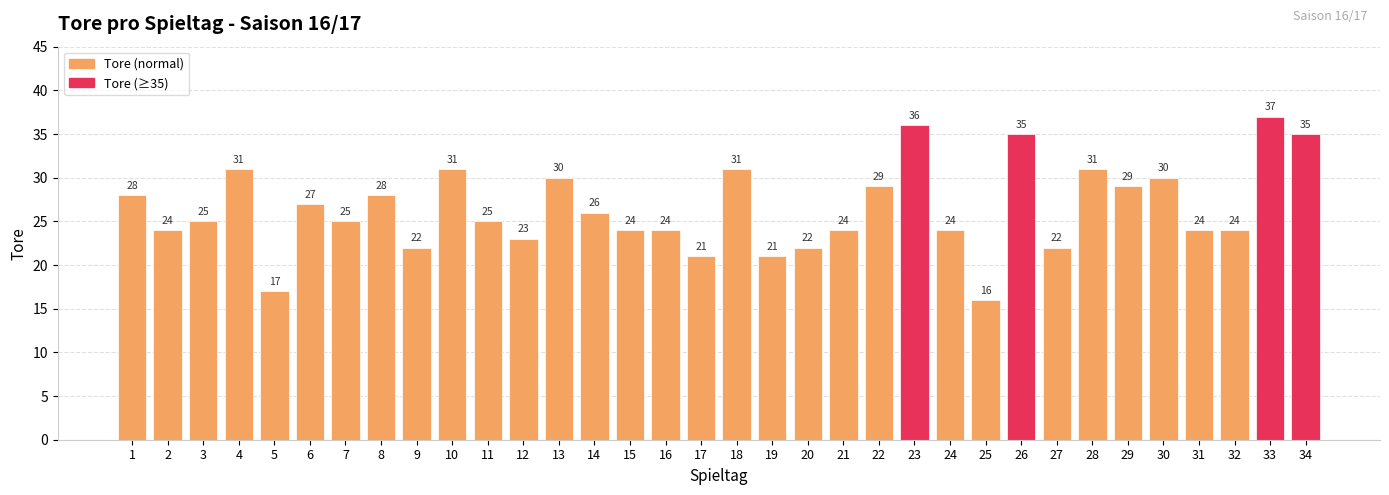

Which category has the lowest value across all series?

25